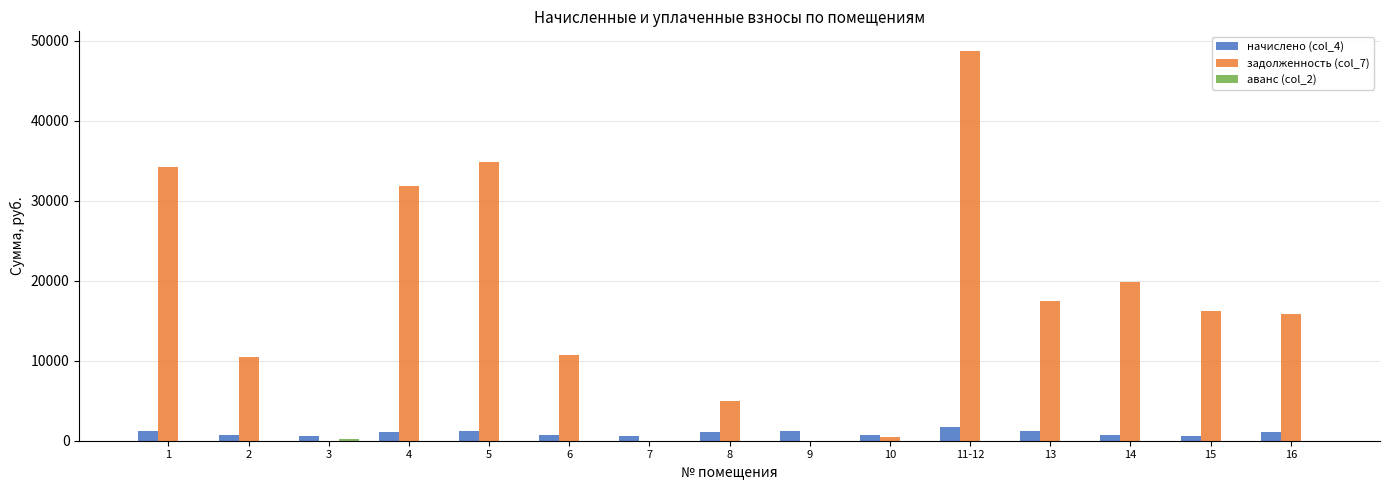

Which series has the largest total across all categories?

задолженность (col_7)